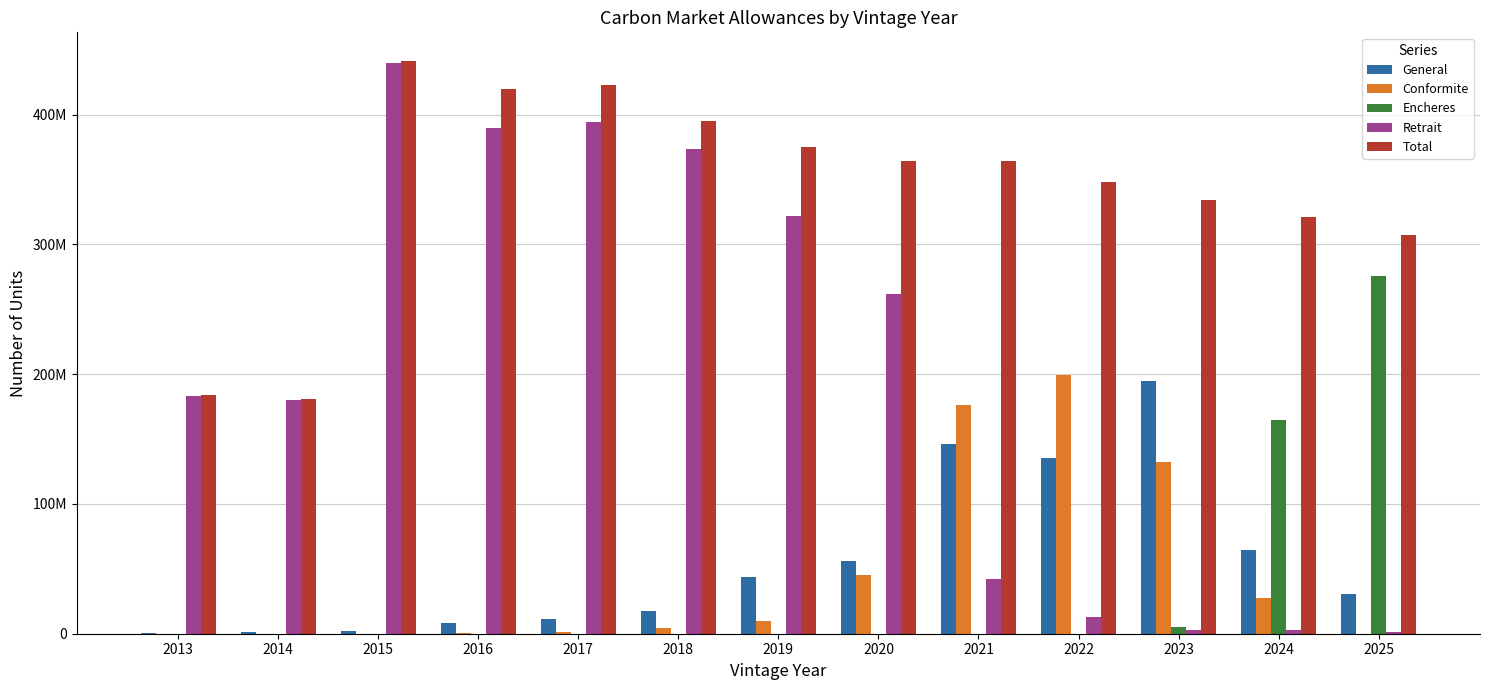

What are all the series names shown in the legend?

General, Conformite, Encheres, Retrait, Total